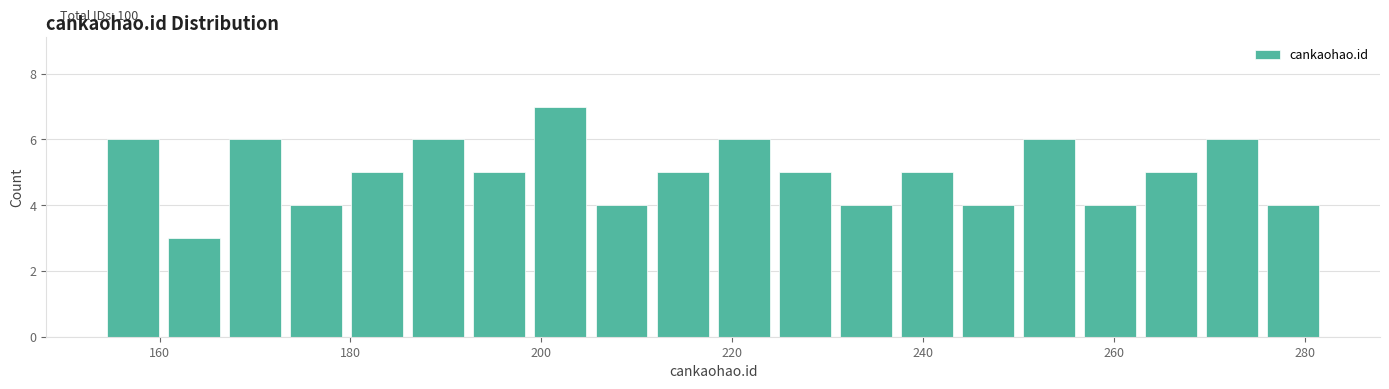

Around what value on the x-axis is the tallest bar? Give the approximate position of its centre, as read against the axis.

202